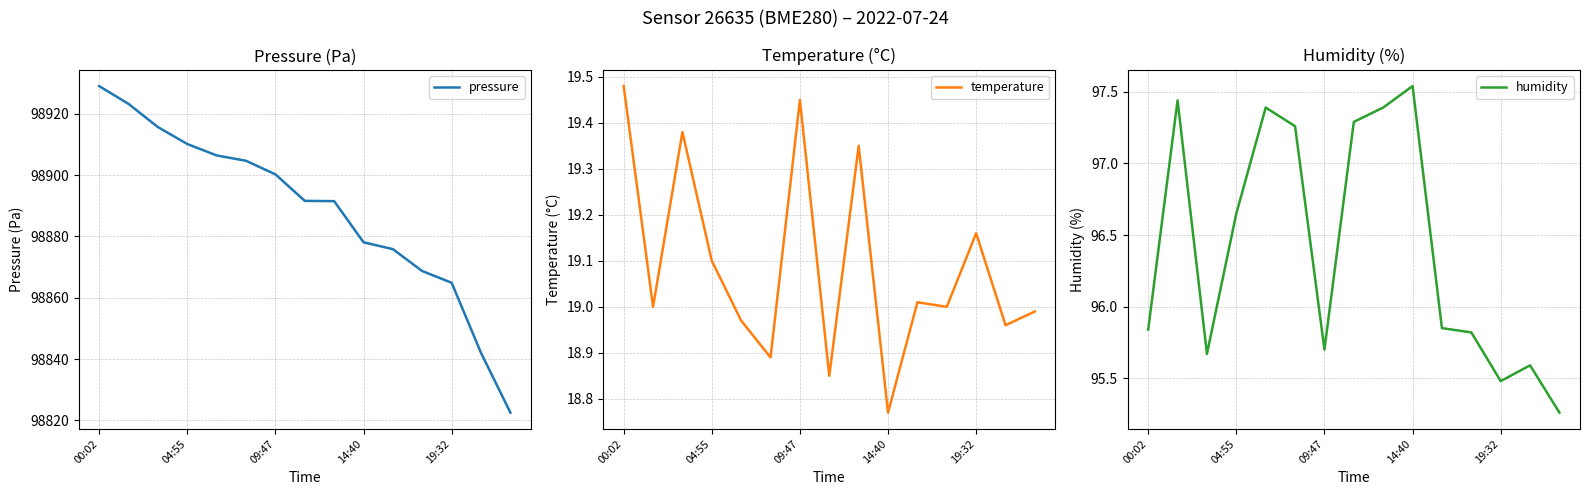

What is the value of the humidity point at the 8th from the left?

97.3